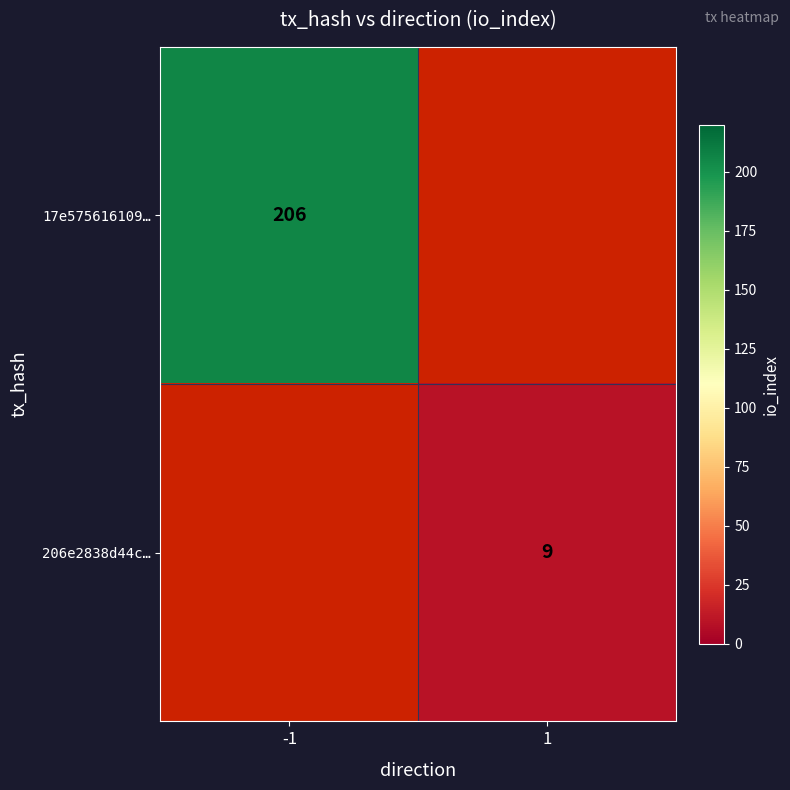

The value of 17e575616109… at -1 is 117. True or false?

False